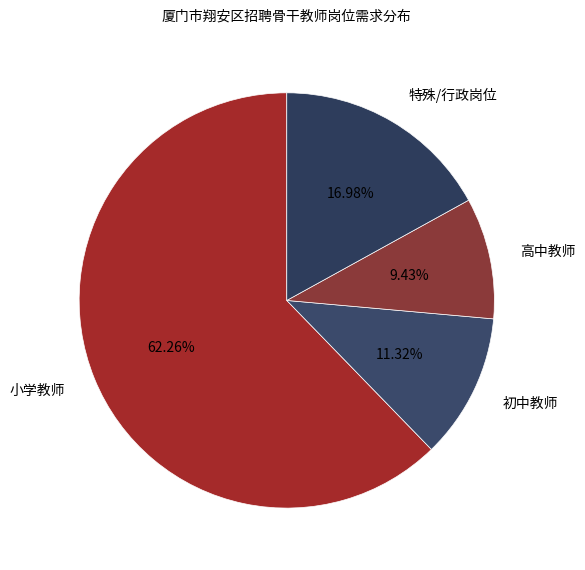

Which slice is the largest?

小学教师